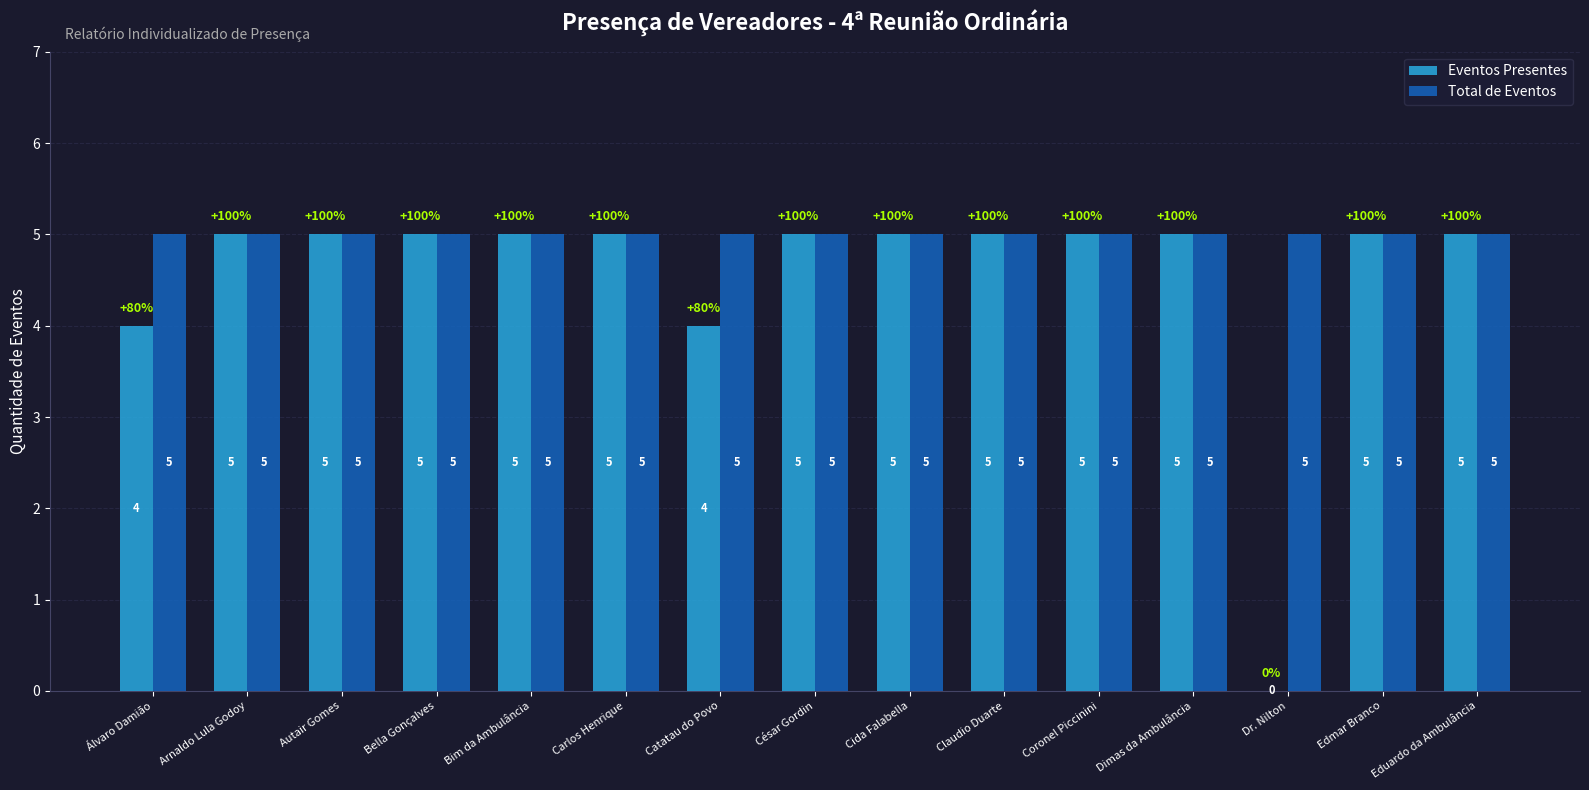

Which series has the largest range (max minus min)?

Eventos Presentes